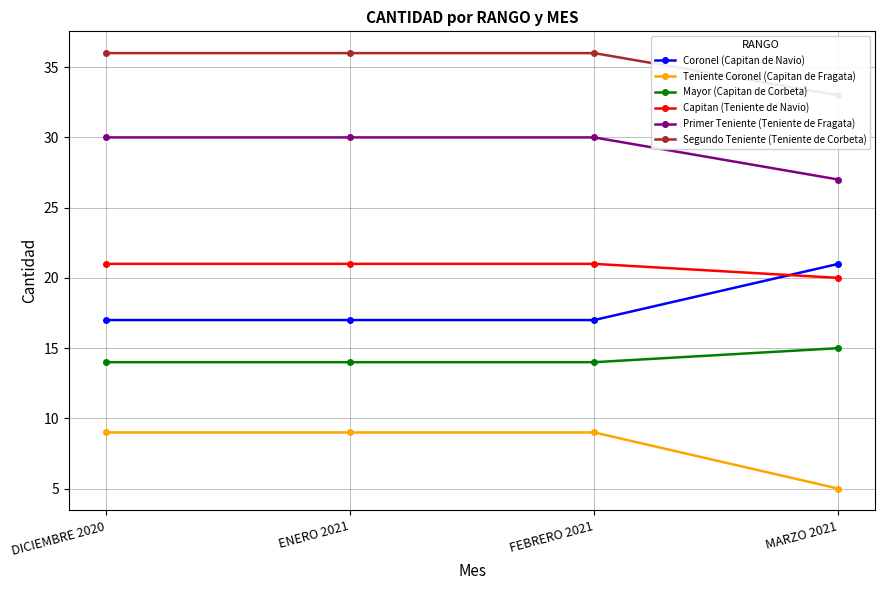

True or false: Segundo Teniente (Teniente de Corbeta) and Teniente Coronel (Capitan de Fragata) cross at least once.

False